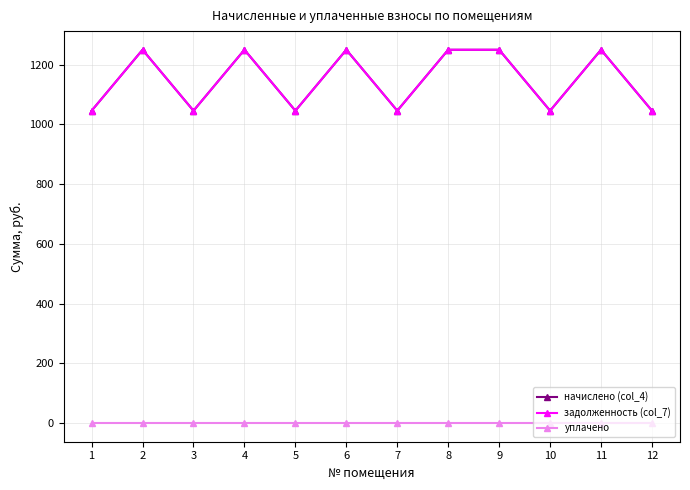

What is the average value of the начислено (col_4) series?

1148.2